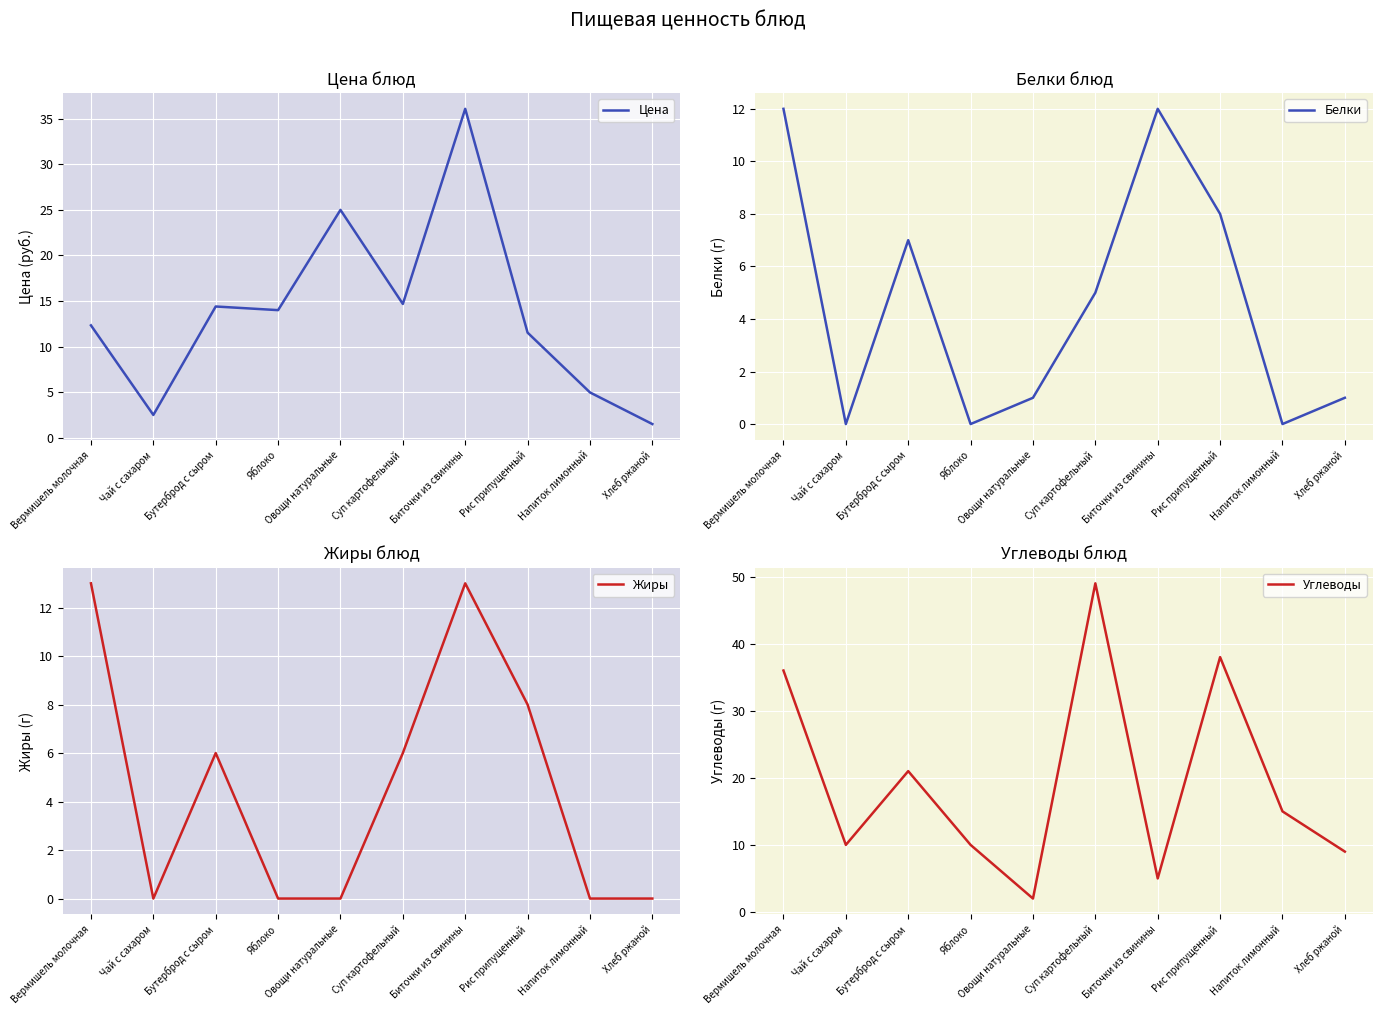

List the series in order of their peak value, lowest first.

Белки, Жиры, Цена, Углеводы